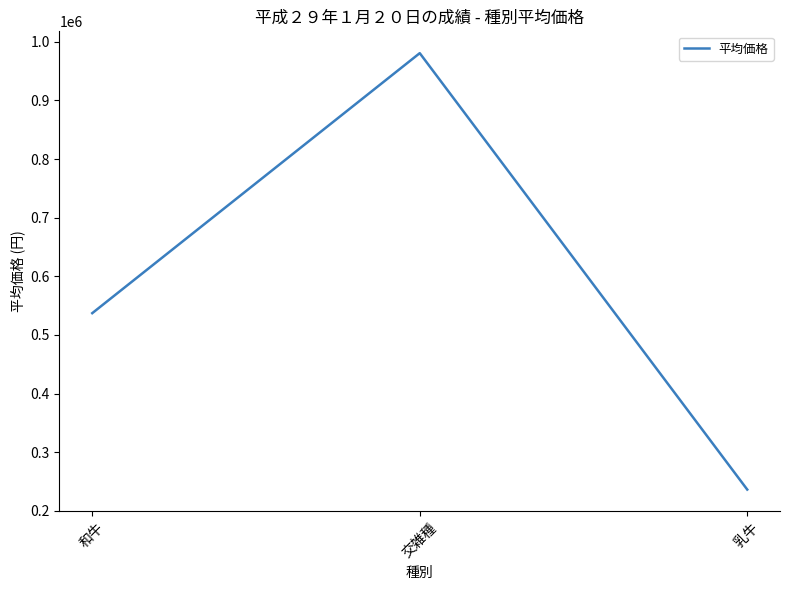

What is the change in value from 和牛 to 乳牛?

-300830